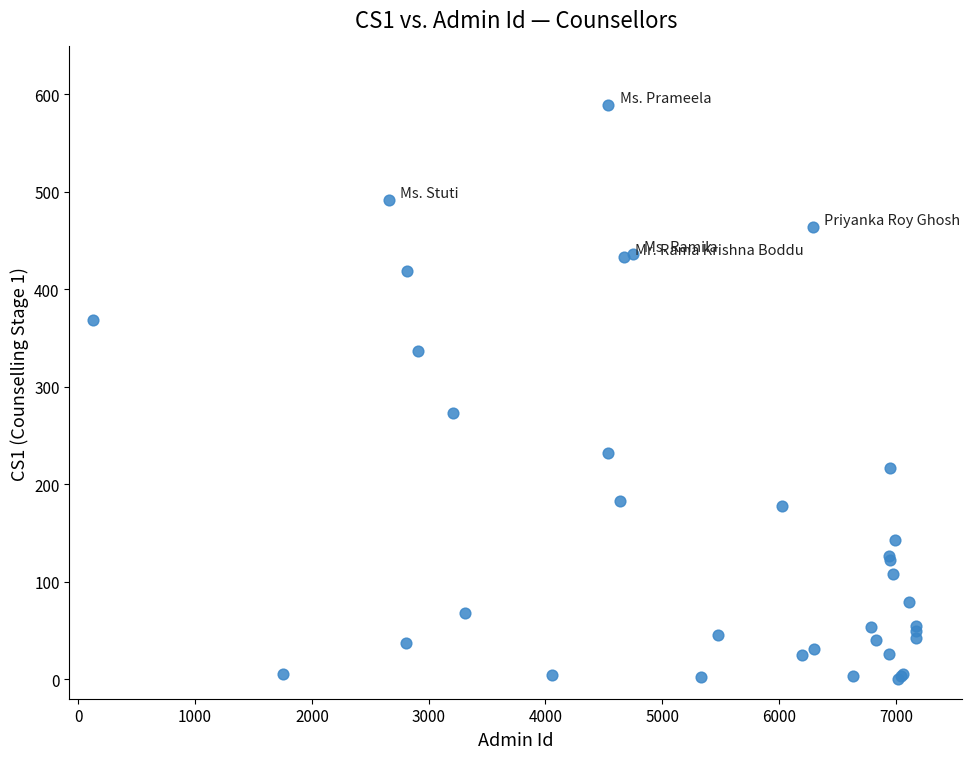

What Y value in the scatter plot is closest to 294?

273